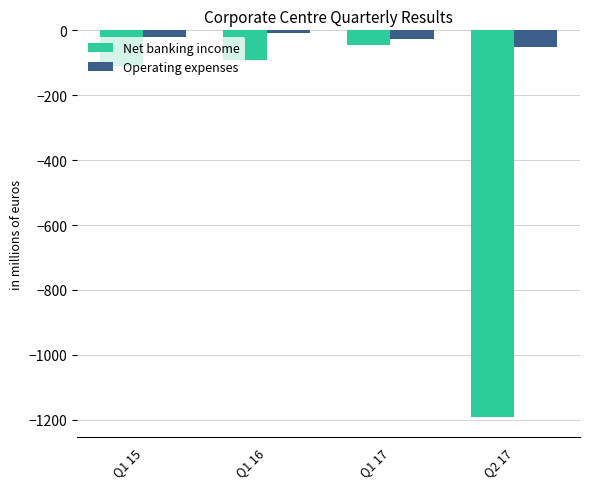

What is the difference between the maximum and minimum values in the Net banking income series?

1149